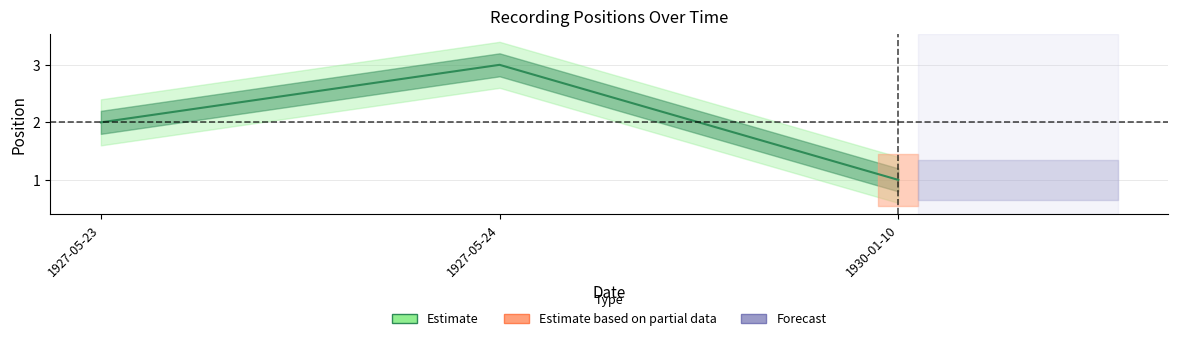

List the labels in order of value, smallest first.

1930-01-10, 1927-05-23, 1927-05-24